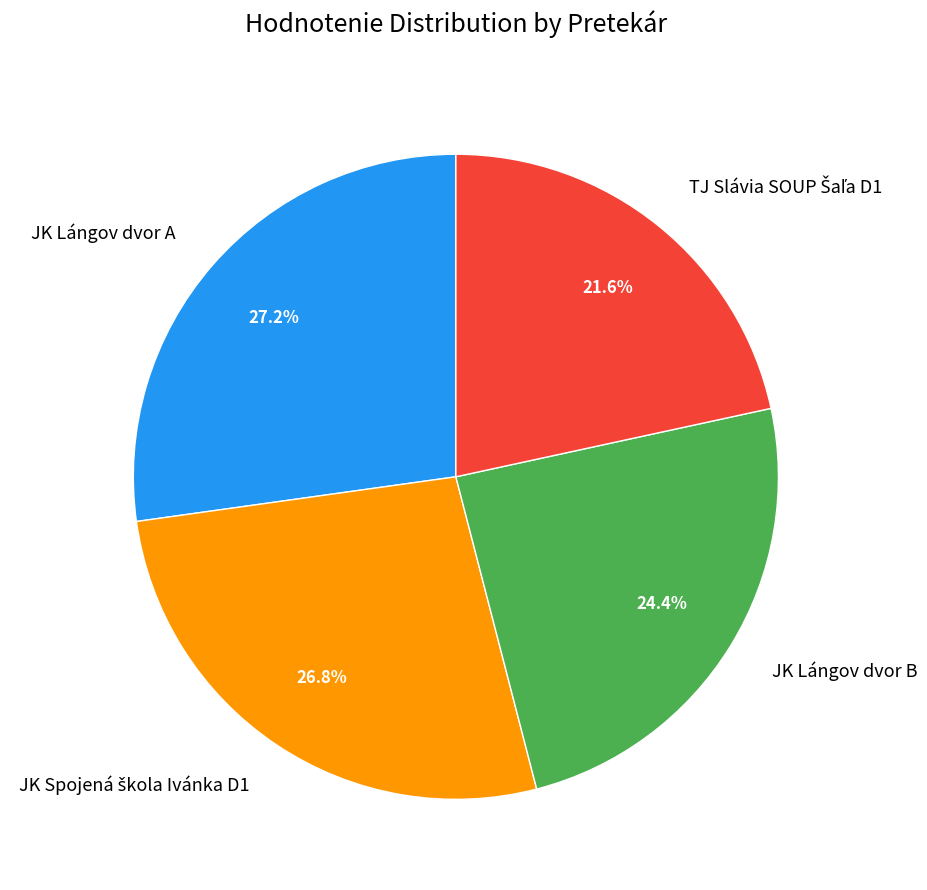

Does any single category account for the majority?

No